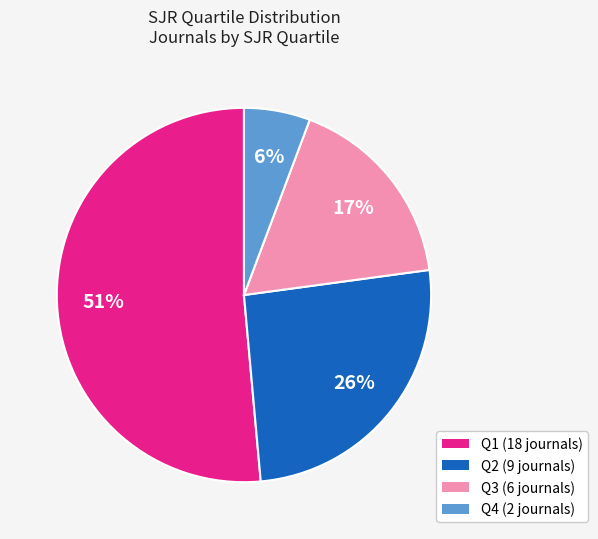

Do Q1 and Q2 together represent more than half of the pie?

Yes